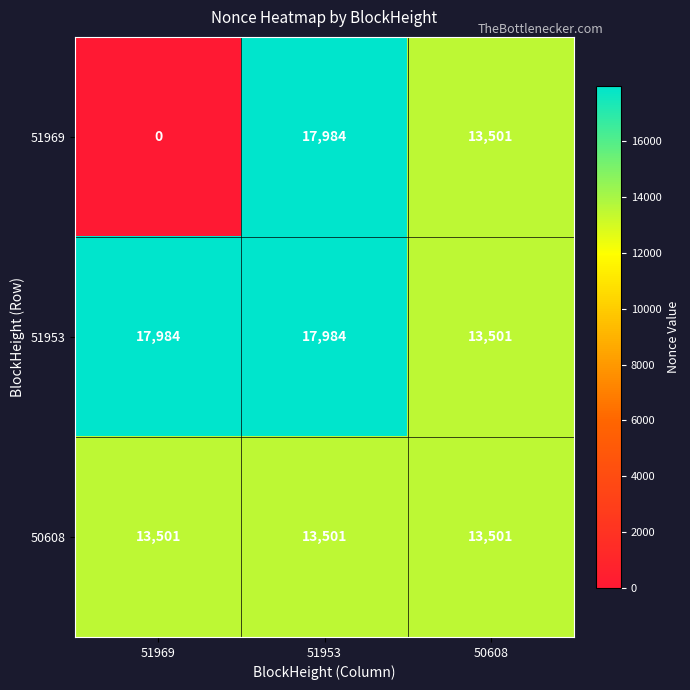

At which label is 51969 closest to 8992?

50608